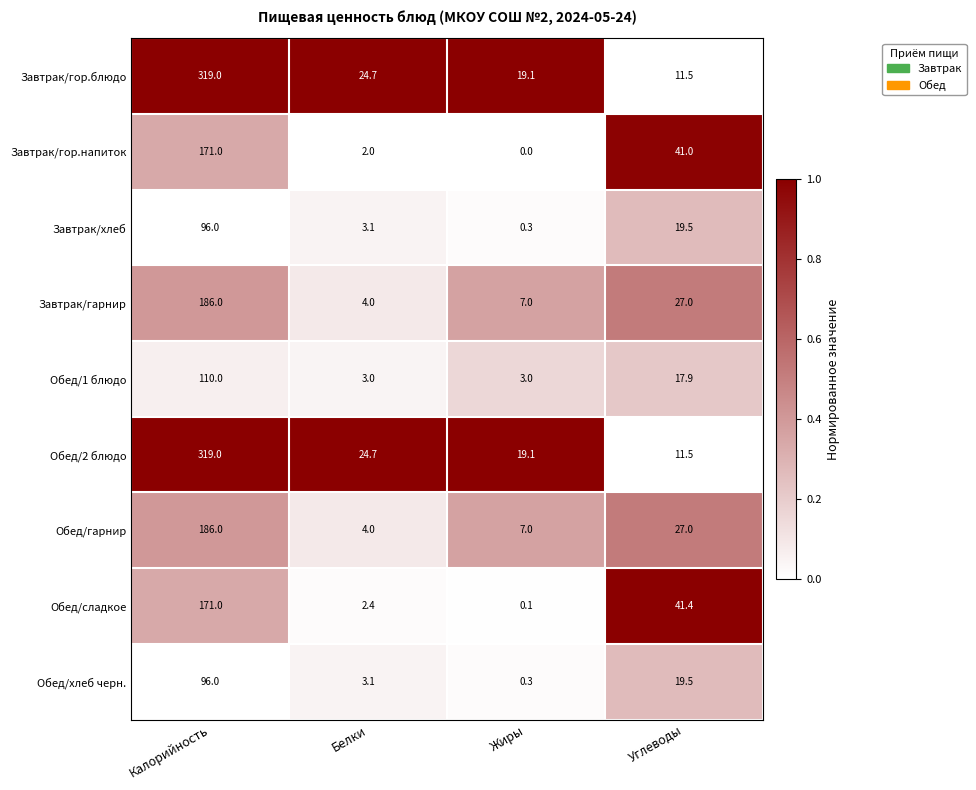

At how many categories does at least one series exceed 18?

4